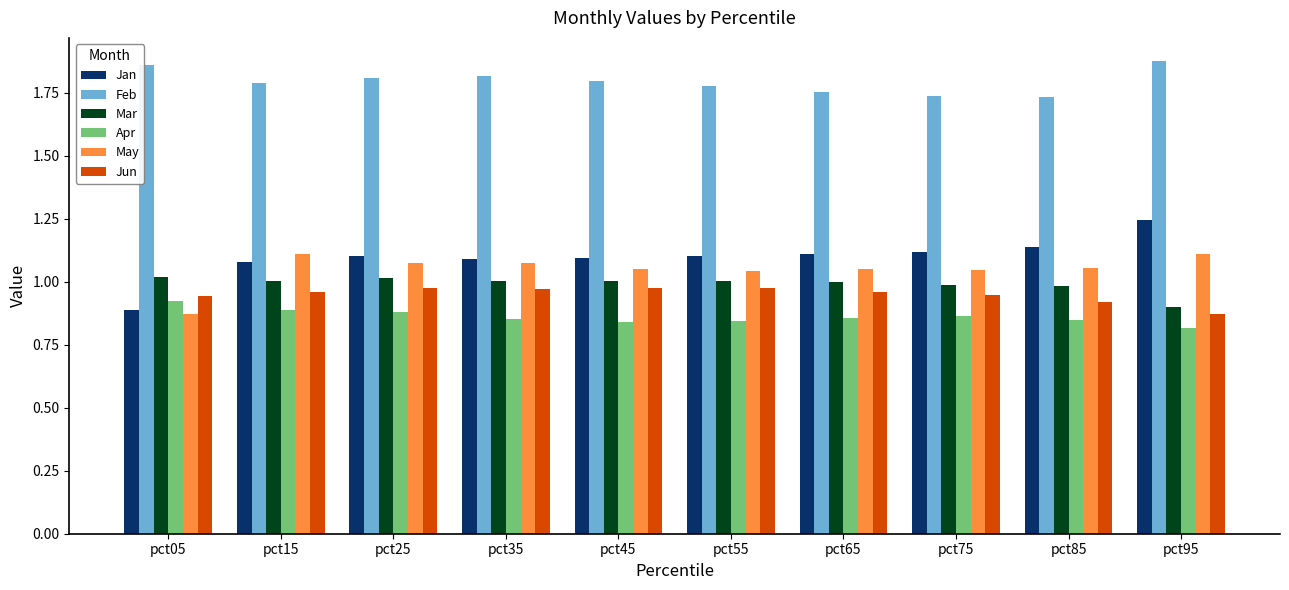

Is the value of Apr at pct95 greater than the value of Feb at pct75?

No